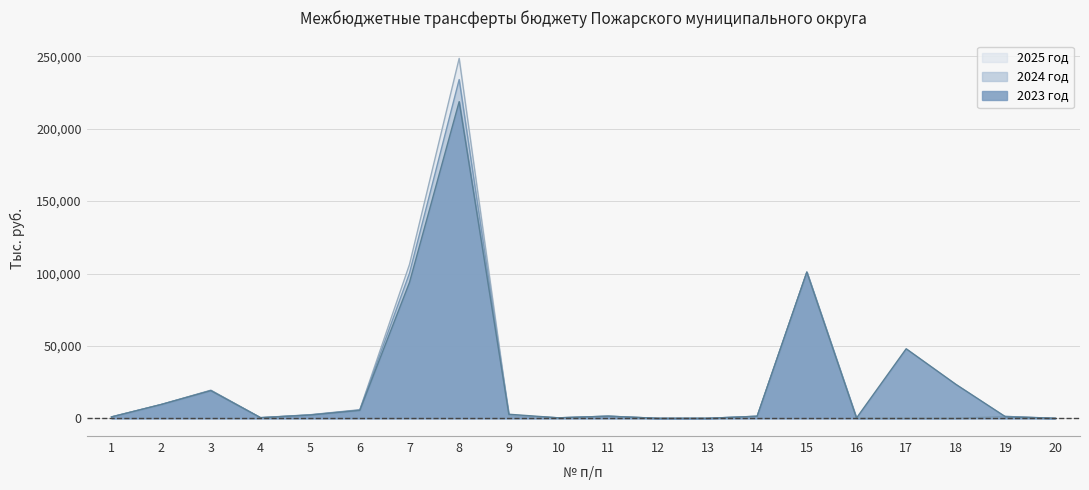

Which series changed the most between 2 and 20?

2024 год